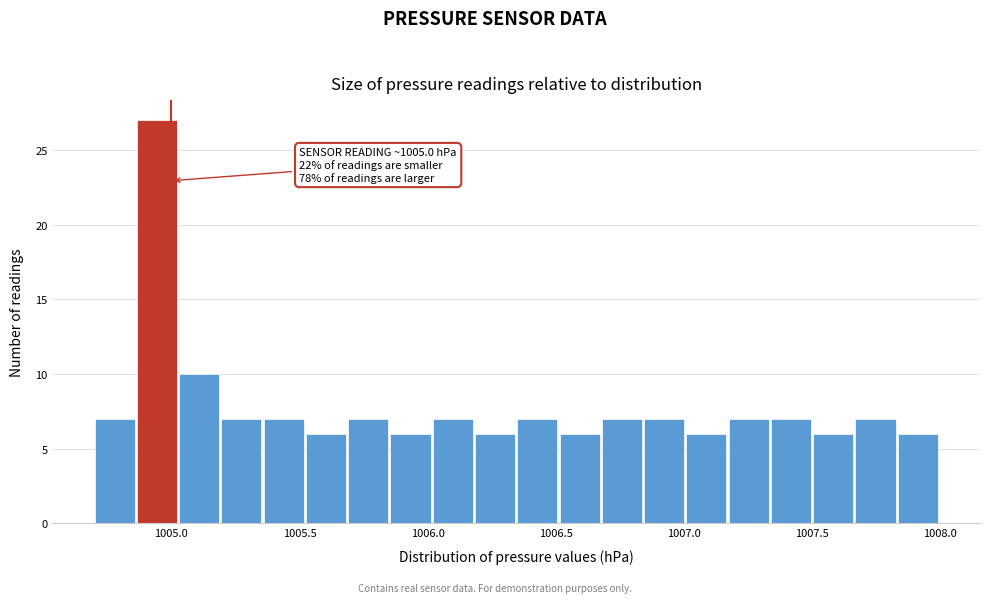

Around what value on the x-axis is the tallest bar? Give the approximate position of its centre, as read against the axis.

1004.95